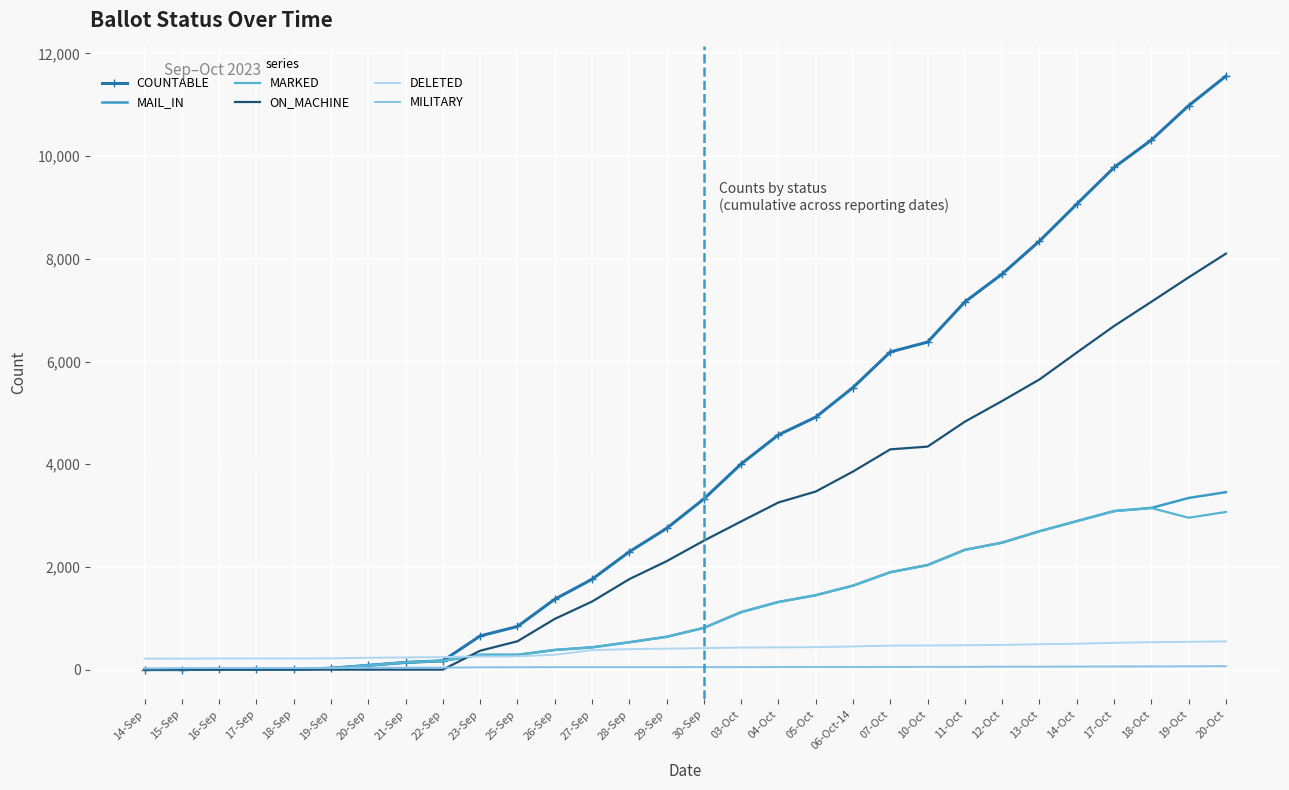

How many interior local valleys does the MARKED series have?

1